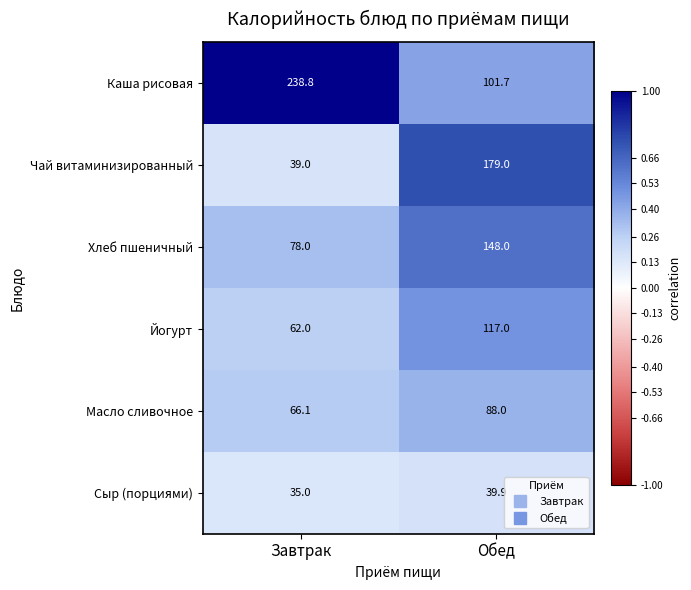

Reading left to right, what are all the values shown in this chart?

Каша рисовая: 238.8	101.7
Чай витаминизированный: 39.0	179.0
Хлеб пшеничный: 78.0	148.0
Йогурт: 62.0	117.0
Масло сливочное: 66.1	88.0
Сыр (порциями): 35.0	39.9